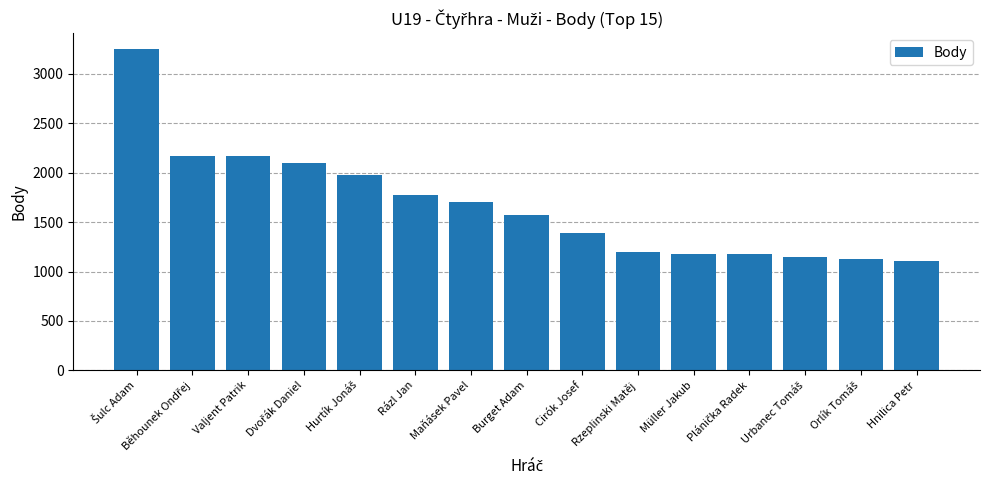

What is the label of the 1st bar from the right?

Hnilica Petr